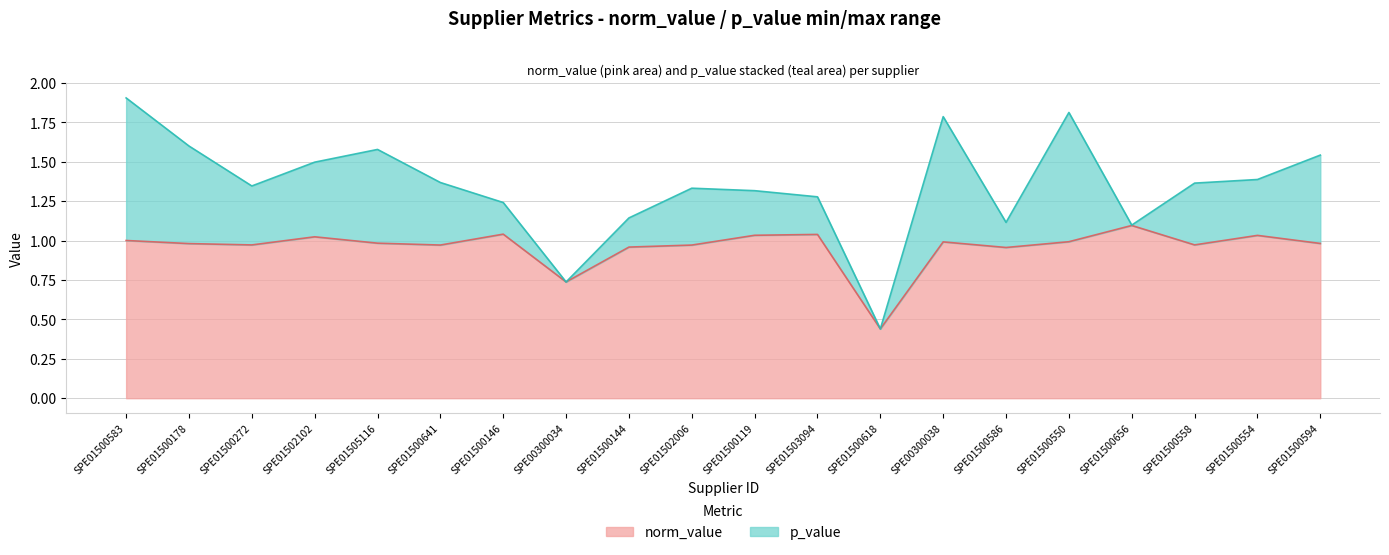

What is the change in value from SPE01500641 to SPE01500554?

+0.1